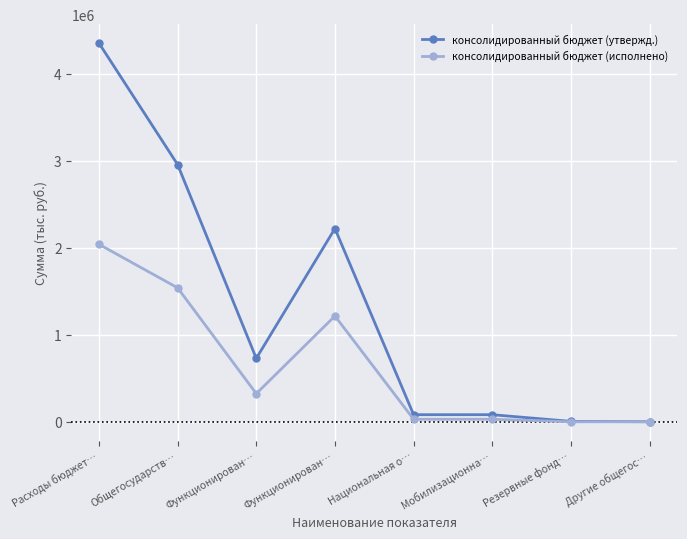

At Функционирован…, list the series in order from largest to smallest.

консолидированный бюджет (утвержд.), консолидированный бюджет (исполнено)